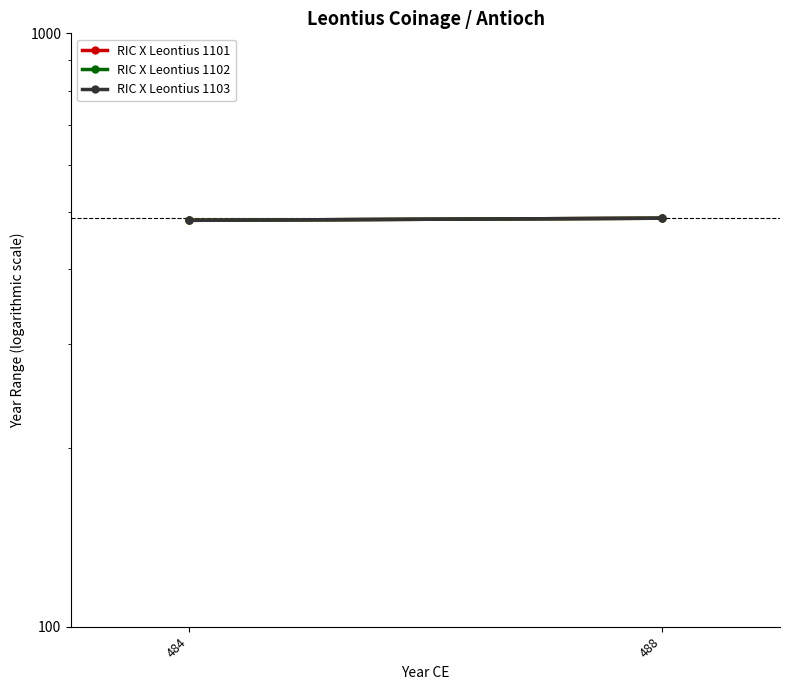

Count the RIC X Leontius 1102 values in the range 484 to 488.

2